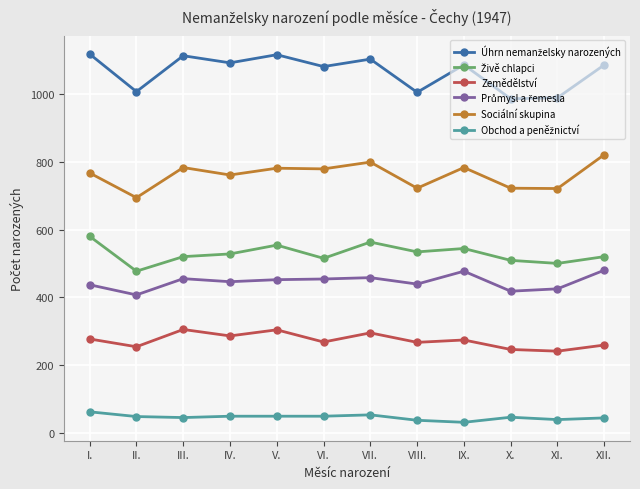

True or false: Zemědělství has more than 1 interior local peaks.

True